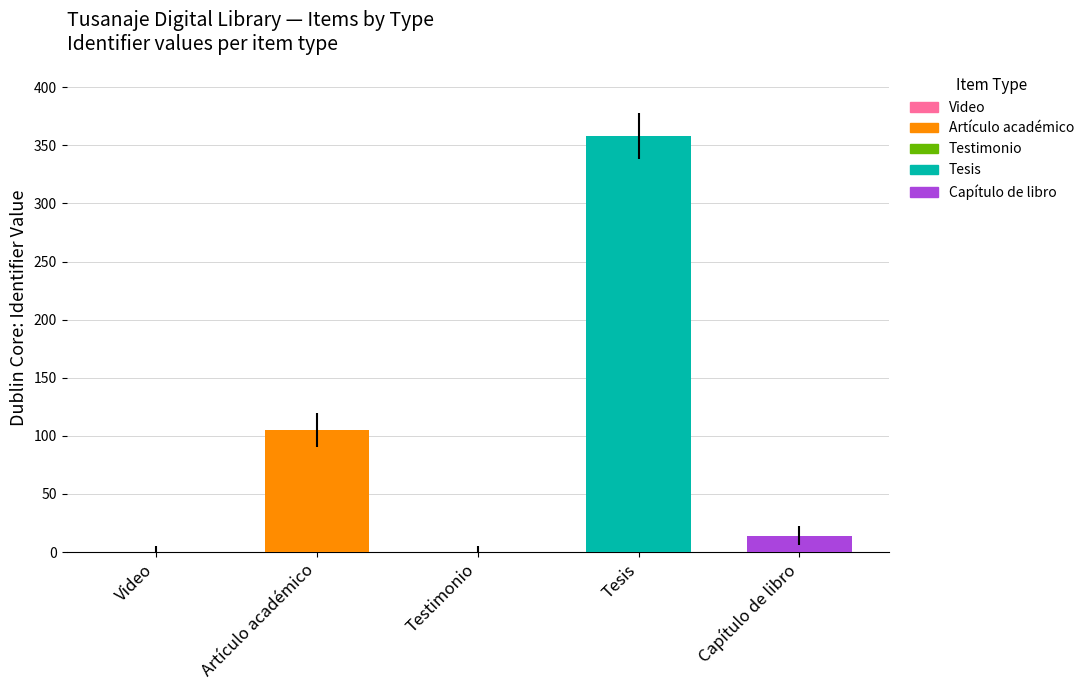

What is the total value across all series at Capítulos de libros?

14